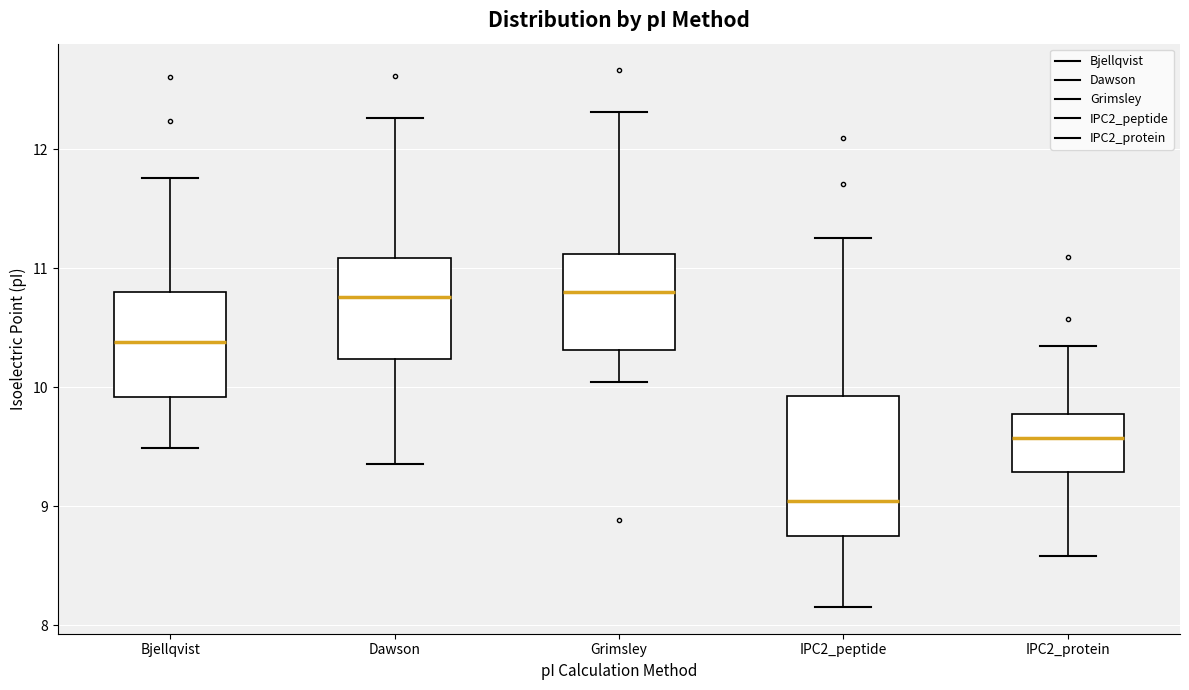

Where does the upper whisker of the box for IPC2_peptide end on the y-axis? The values are not printed on the chart, so give them approximately, as read against the axis.

11.3